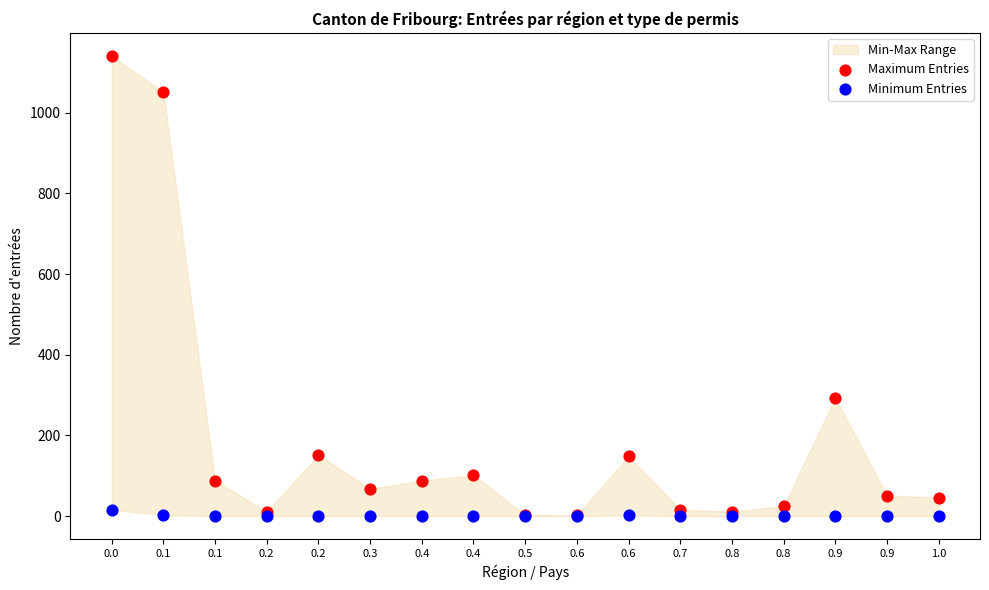

Across all series, what Y value is closest to 570?

293